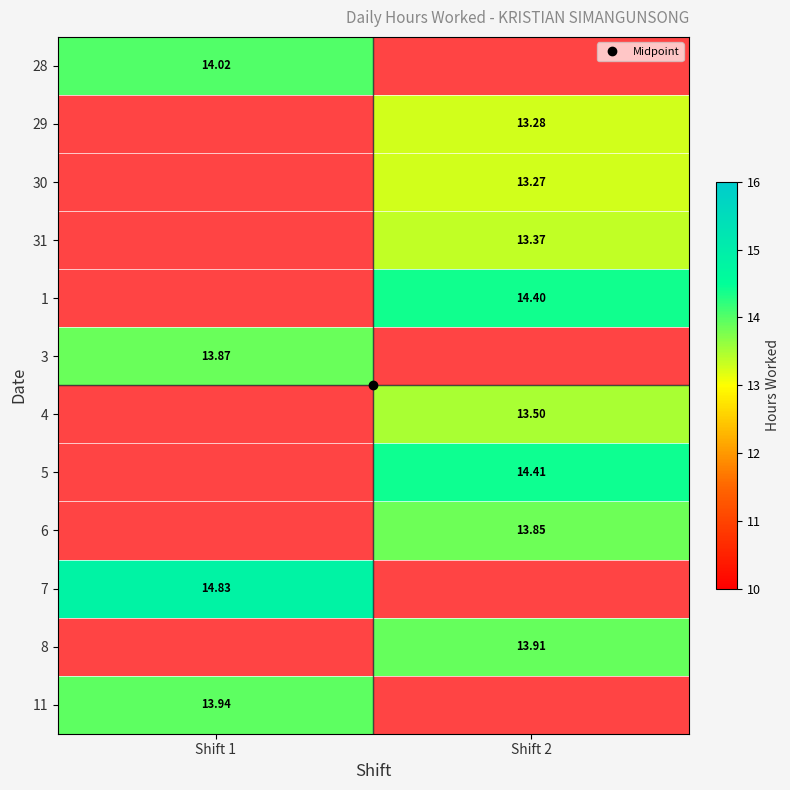

How many distinct data groups are displayed?

12